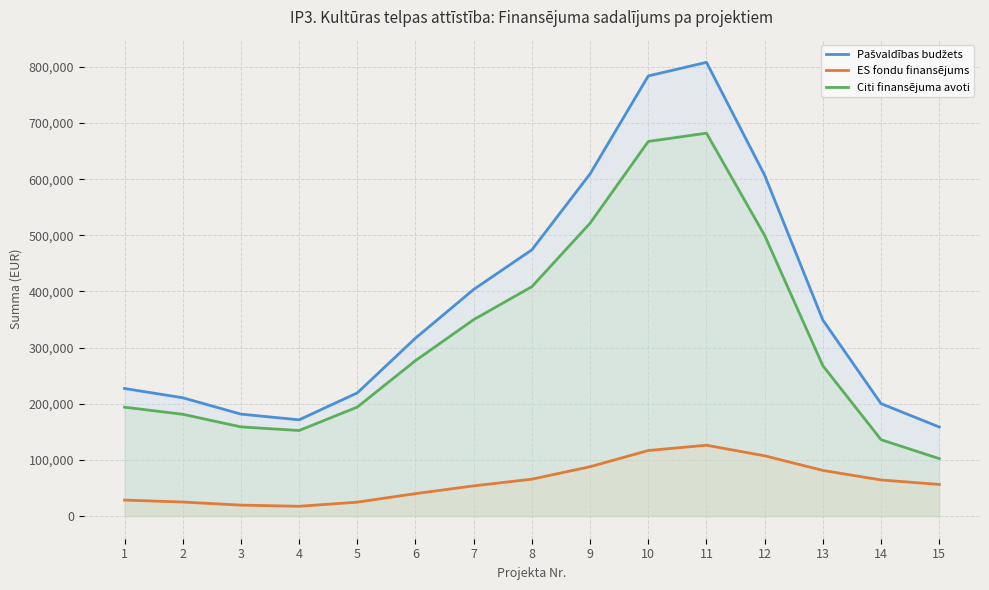

Reading right to left, what are all the values shown in this chart?

Pašvaldības budžets: 15=158578.4	14=200223.1	13=348988.7	12=607046.4	11=808181.1	10=784014.8	9=609529.8	8=474266.3	7=403683.9	6=316927.7	5=219405.2	4=171403.0	3=181561.1	2=210723.8	1=227190.5
ES fondu finansējums: 15=56306.2	14=64269.0	13=81258.5	12=107284.7	11=126153.7	10=116751.6	9=87855.9	8=65678.9	7=53783.2	6=39942.2	5=24760.1	4=17404.5	3=19446.6	2=24941.1	1=28439.8
Citi finansējuma avoti: 15=102272.2	14=135954.0	13=267730.2	12=499761.7	11=682027.4	10=667263.2	9=521673.9	8=408586.1	7=349885.3	6=276871.9	5=194106.0	4=152349.2	3=158818.6	2=181270.6	1=193934.5